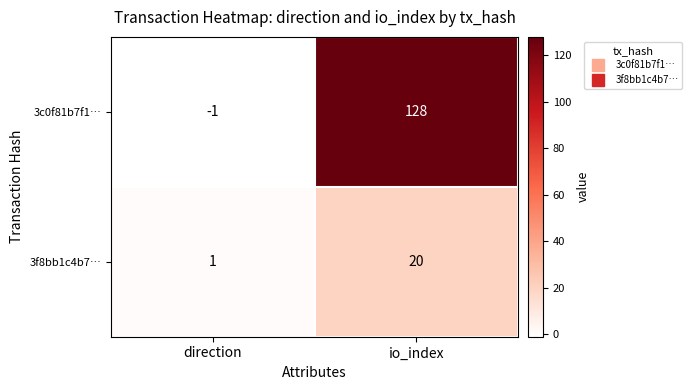

Is it true that 3f8bb1c4b7… equals 1 at direction?

True